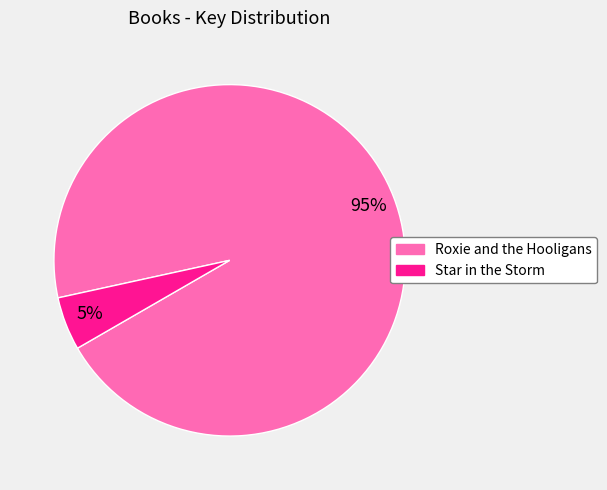

What percentage is the Star in the Storm slice, to the nearest percent?

5%